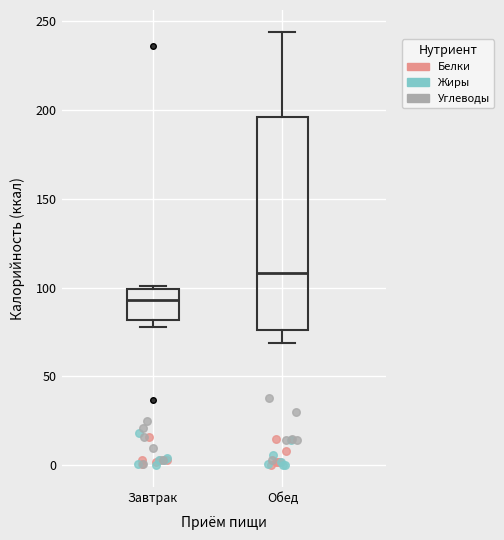

Which box has the highest median line?

Обед